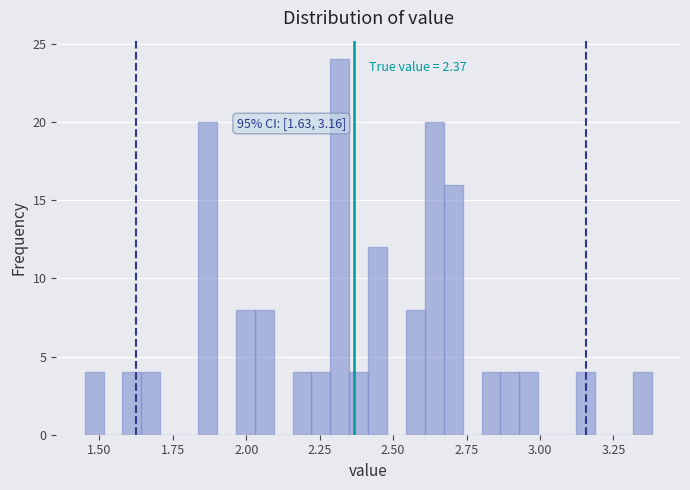

Around what value on the x-axis is the tallest bar? Give the approximate position of its centre, as read against the axis.

2.30